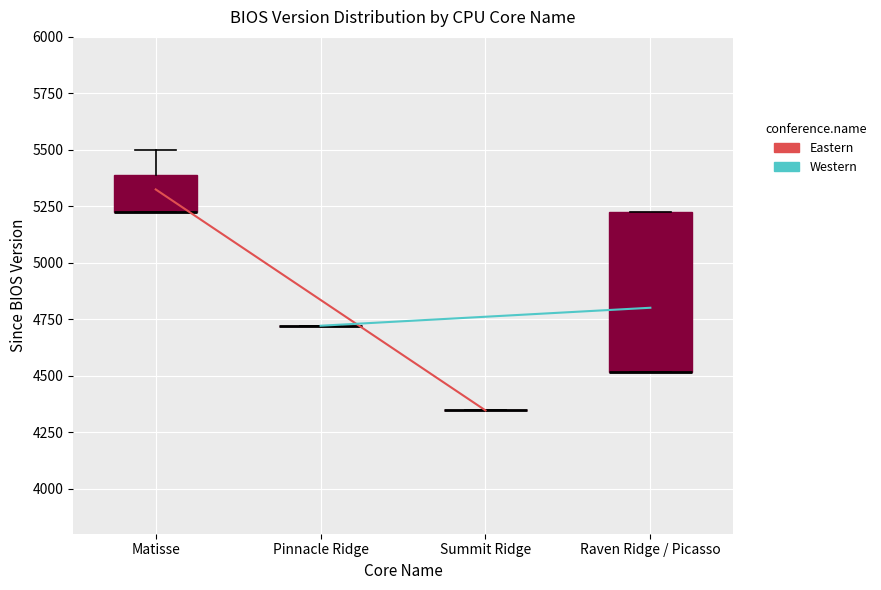

Reading left to right, transcribe this box plot: for each box, give where its median line is, the range the box spans, and where its two whiskers end, as read against the y-axis. The values are not printed on the chart, so give them approximately, as read against the axis.

Matisse: median 5250 (drawn on the box's lower edge), box 5250 to 5400, whiskers 5250 to 5500
Pinnacle Ridge: box collapsed to a line at 4700, whiskers 4700 to 4700
Summit Ridge: box collapsed to a line at 4350, whiskers 4350 to 4350
Raven Ridge / Picasso: median 4500 (drawn on the box's lower edge), box 4500 to 5250, whiskers 4500 to 5250